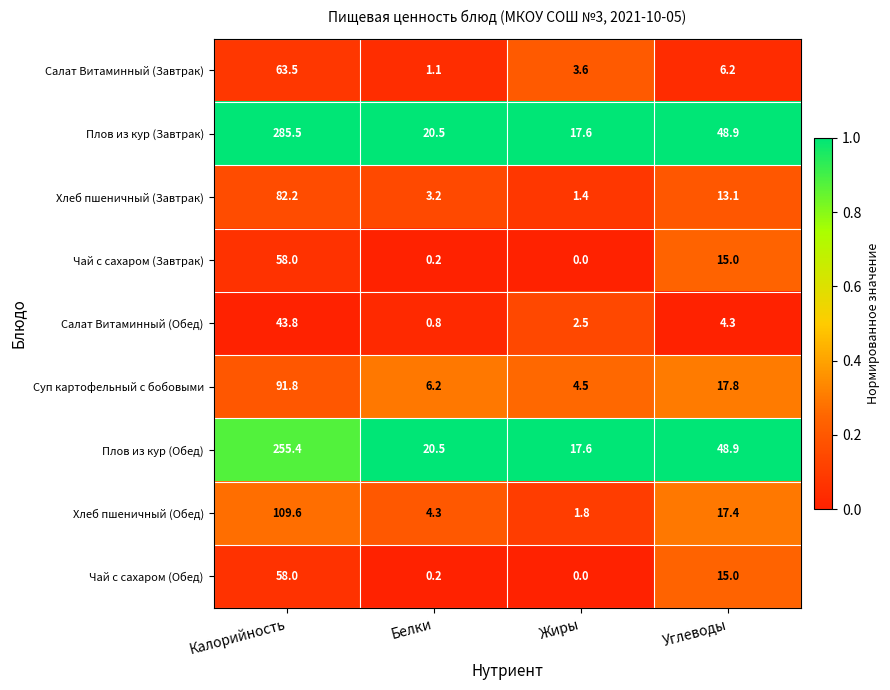

At how many categories does at least one series exceed 0?

4